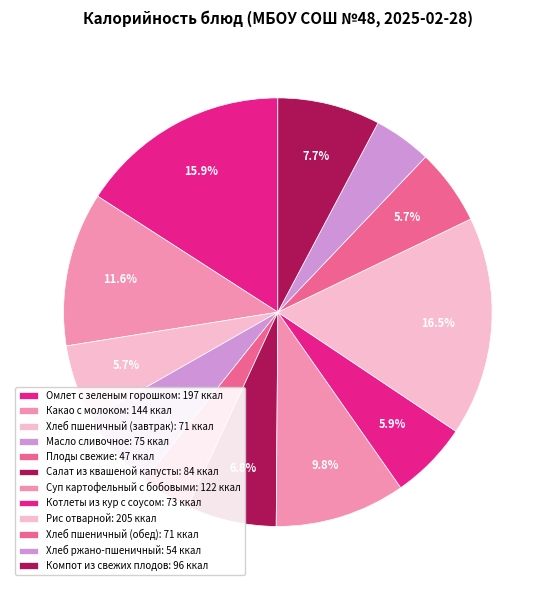

Which has a higher value, Хлеб пшеничный (завтрак) or Хлеб пшеничный (обед)?

Хлеб пшеничный (завтрак)